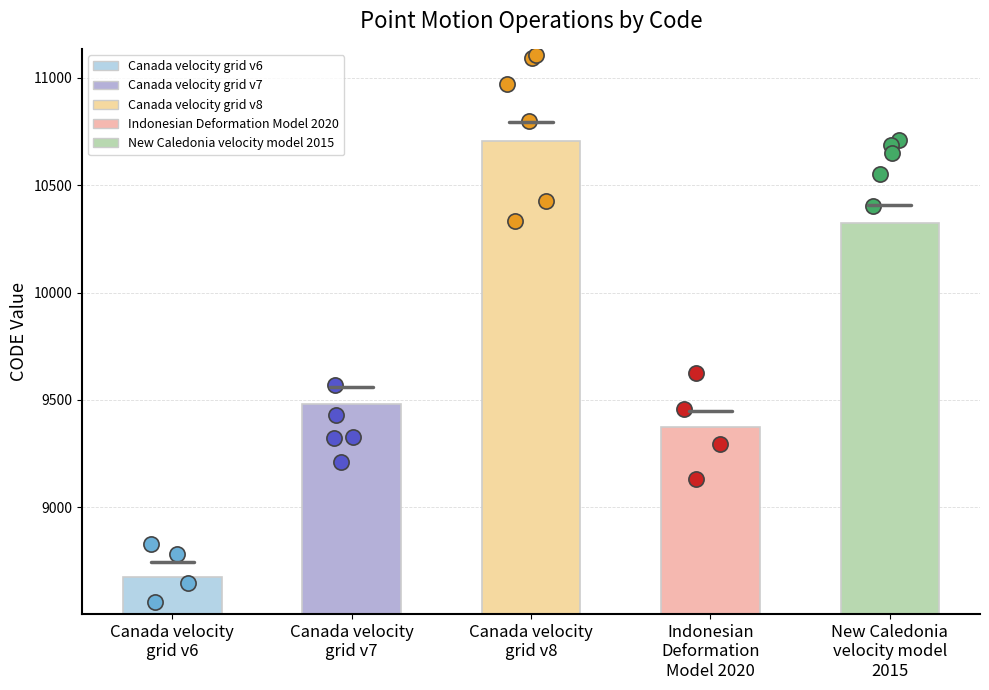

Approximately how many times larger is the value at Canada velocity
grid v6 compared to Indonesian
Deformation
Model 2020?

0.9